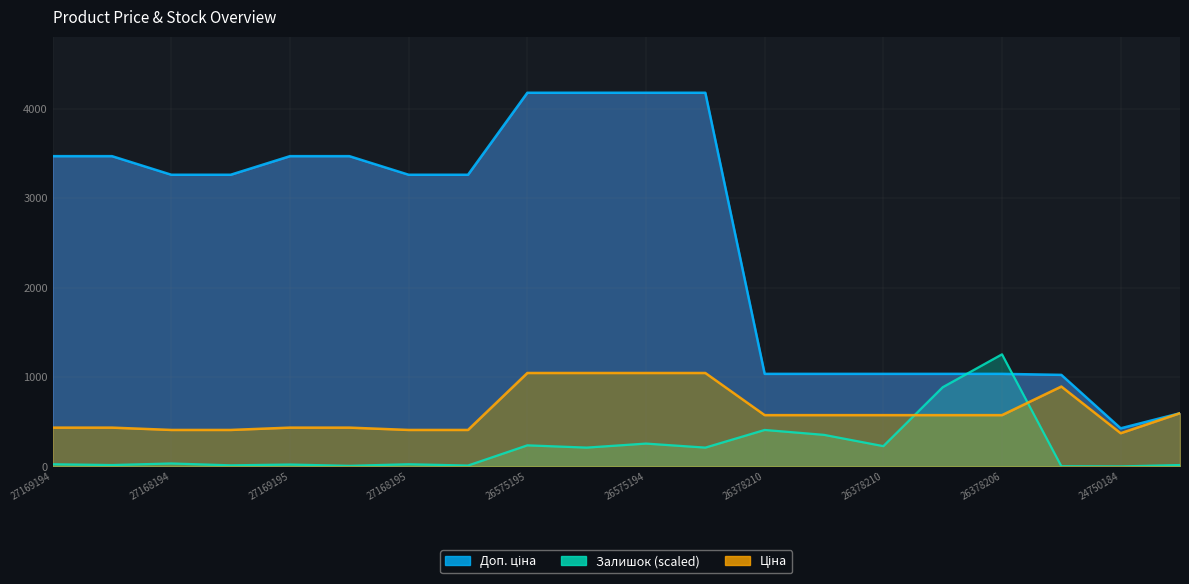

What is the sum of the Ціна values at 271691953 and 263782096?

1007.3